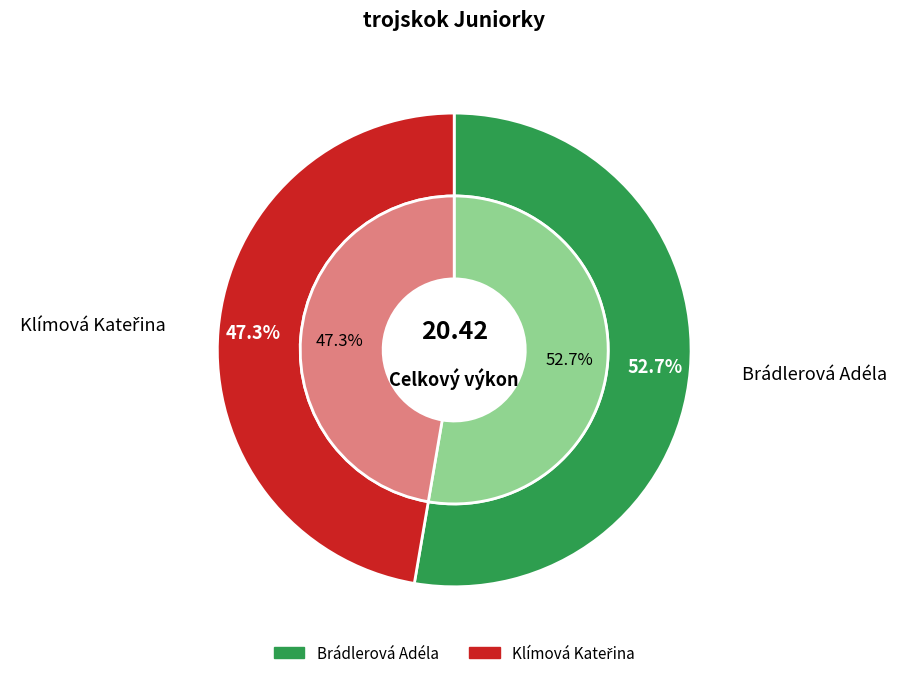

Rank the categories by value from highest to lowest.

Brádlerová Adéla, Klímová Kateřina